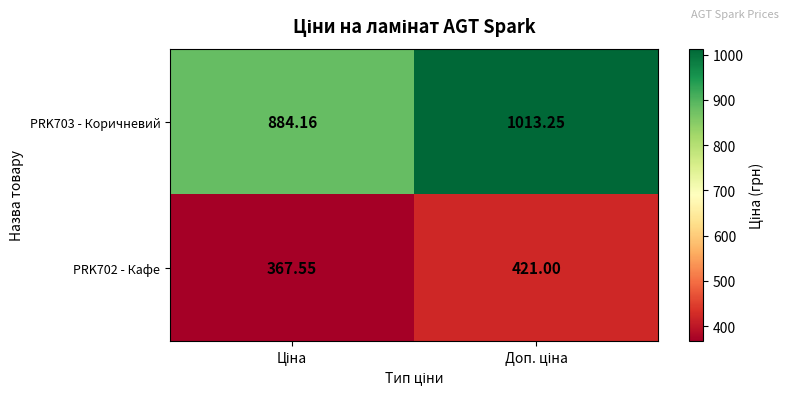

At how many categories does at least one series exceed 550?

2